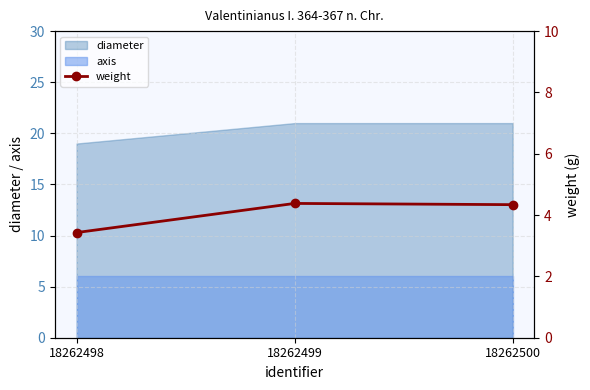

How many values are between 3 and 4?

1